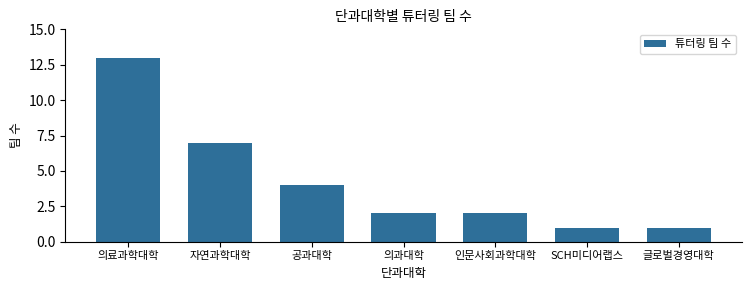

Reading left to right, list all the values displayed in this chart.

13	7	4	2	2	1	1